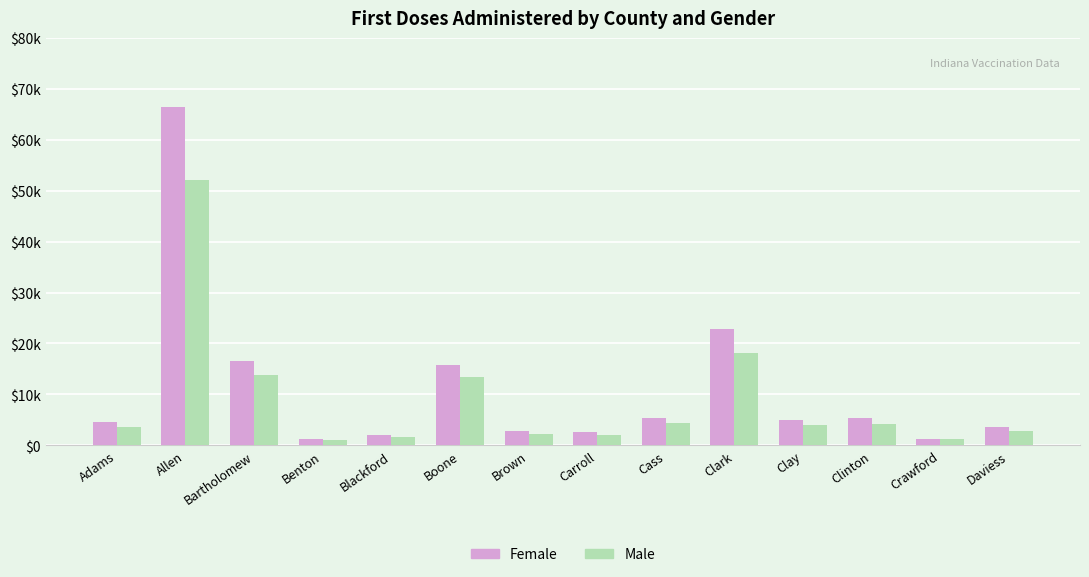

What are all the series names shown in the legend?

Female, Male